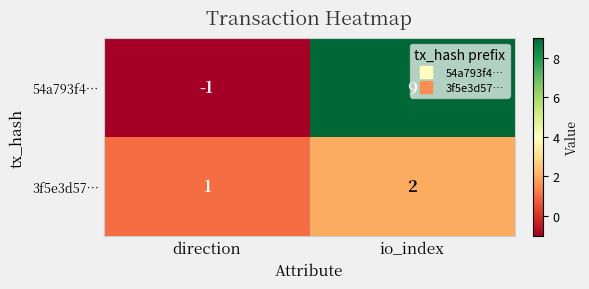

Which category has the highest value across all series?

io_index